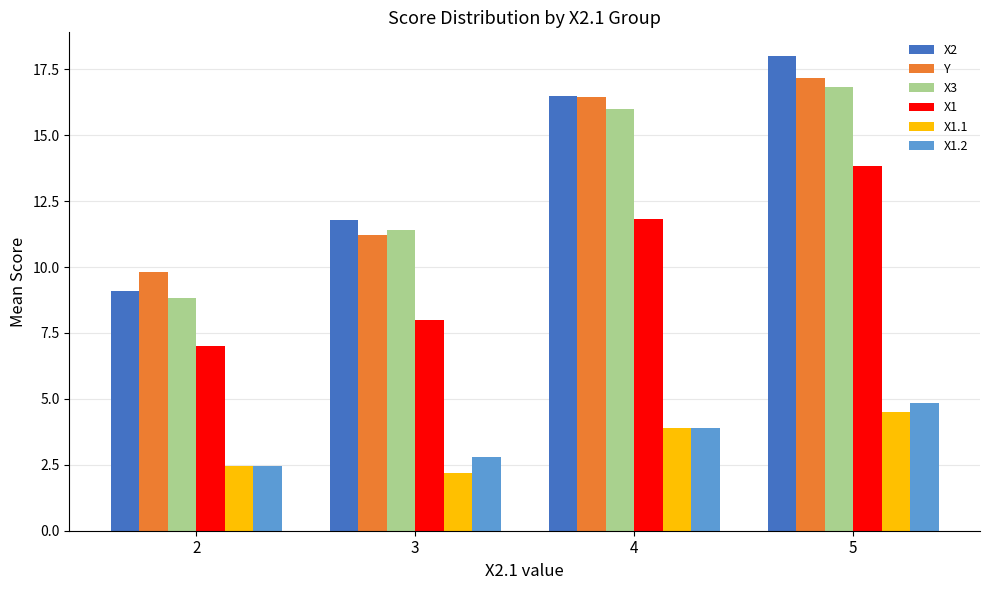

What is the greatest value displayed?

18.0